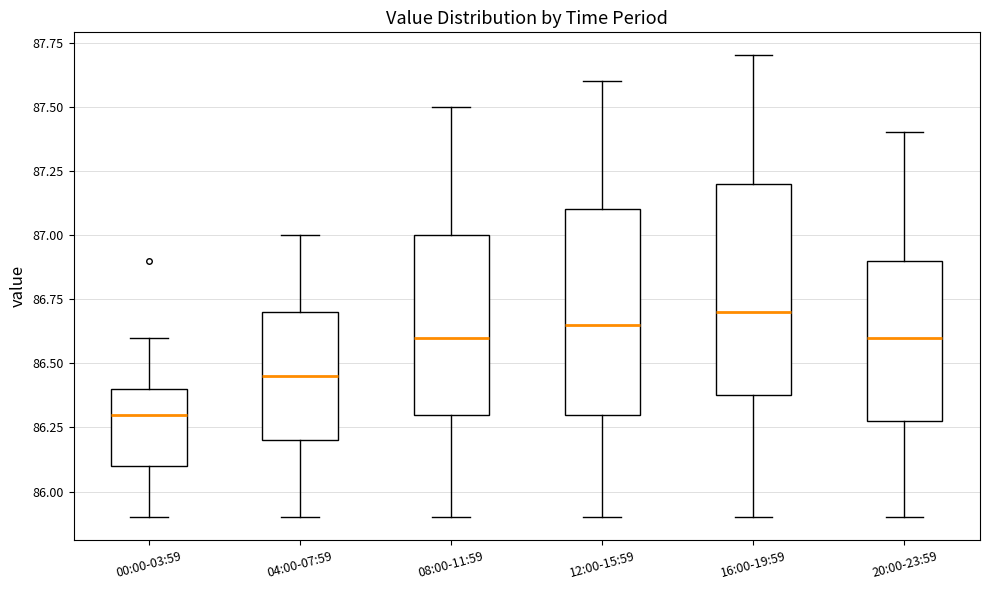

Where does the median line of the box for 08:00-11:59 sit on the y-axis? The values are not printed on the chart, so give them approximately, as read against the axis.

86.60